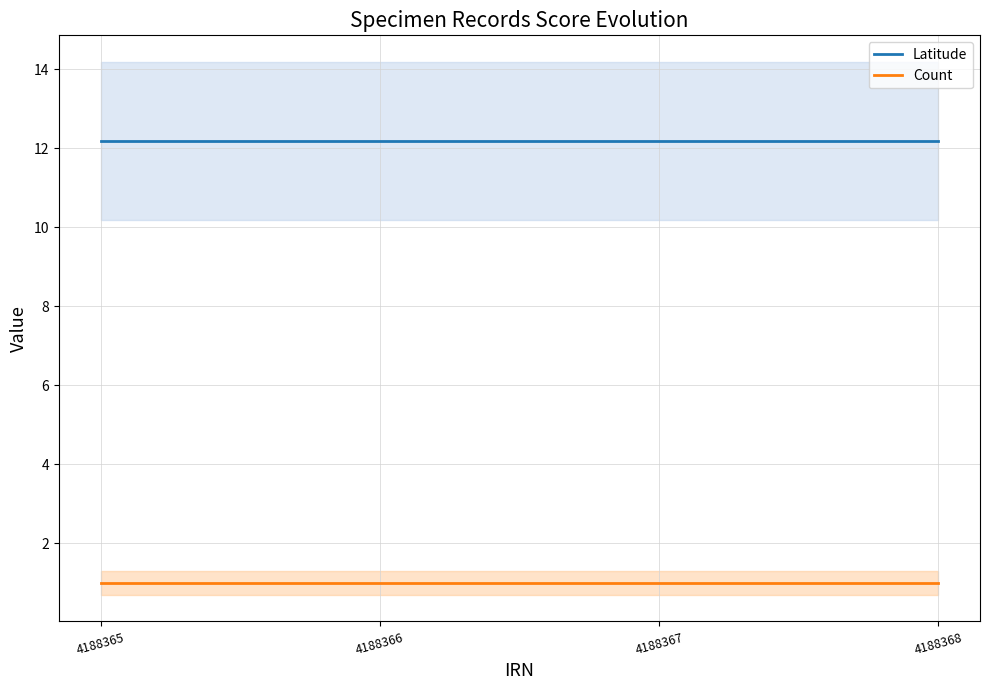

True or false: Count has a value of 1.0 at 4188366.

True